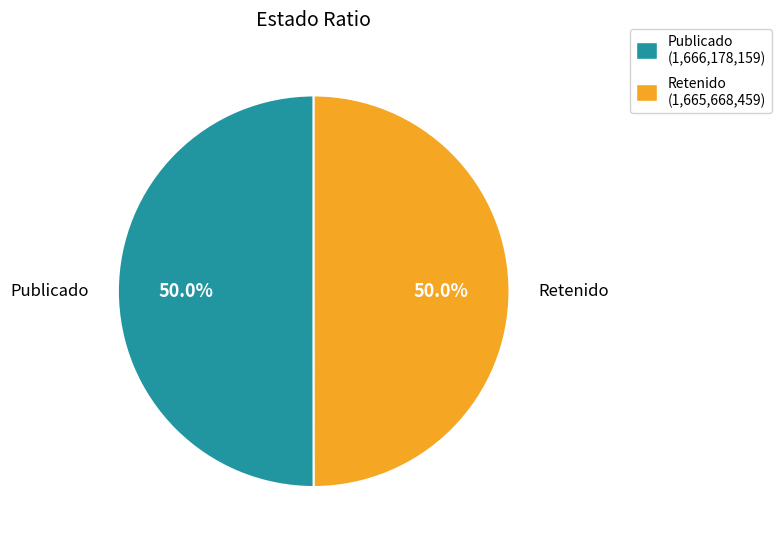

Approximately how many times larger is the value at Publicado compared to Retenido?

1.0